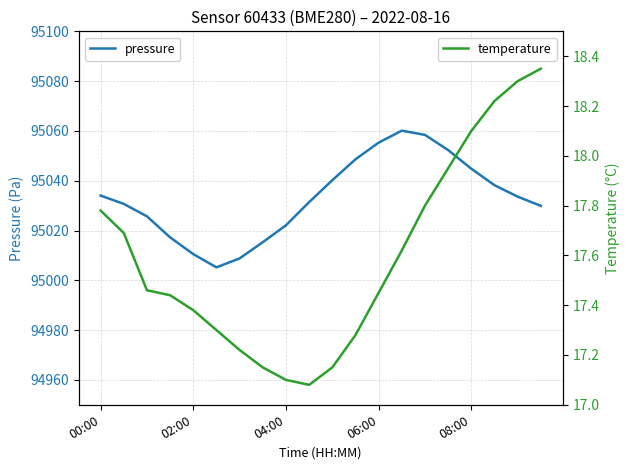

What is the difference between the second highest and second lowest values in the pressure series?

49.6